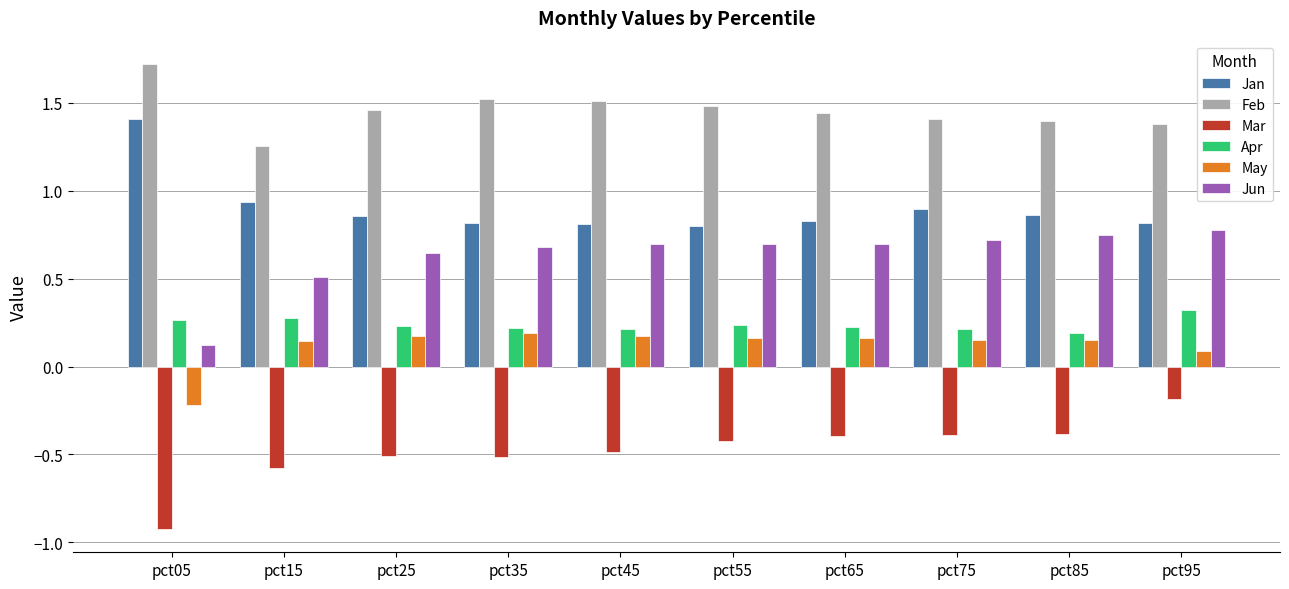

What is the difference between the highest and lowest values at pct75?

1.8